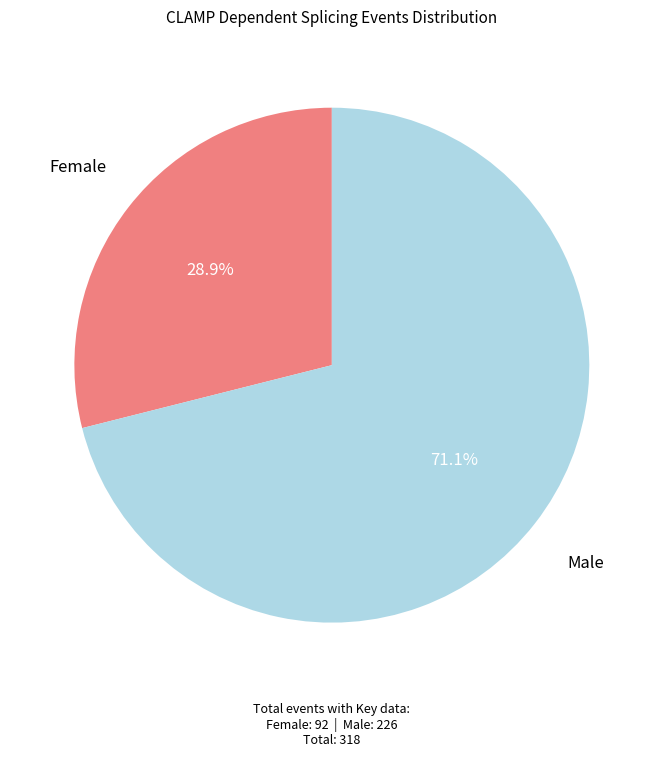

Is there any slice that represents more than half of the pie?

Yes